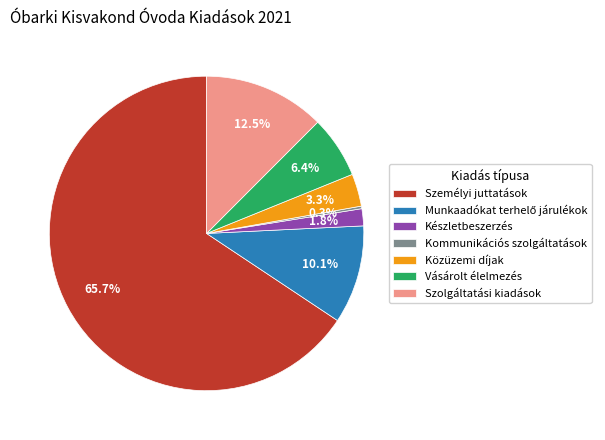

To the nearest percent, what is the difference between the largest and smallest slice percentages?

65%